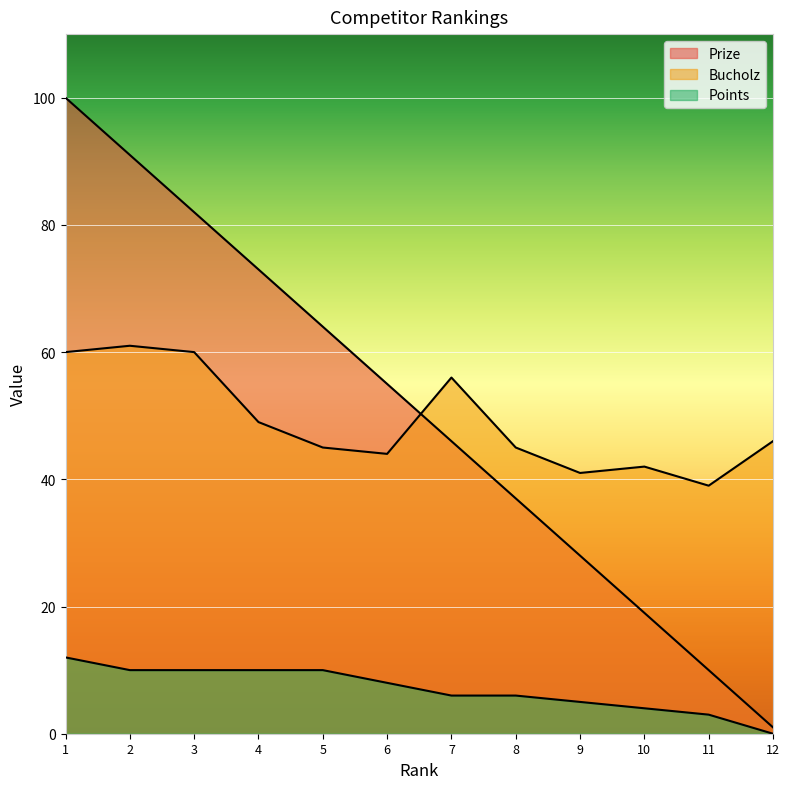

Does the chart display data point markers on the line(s)?

No